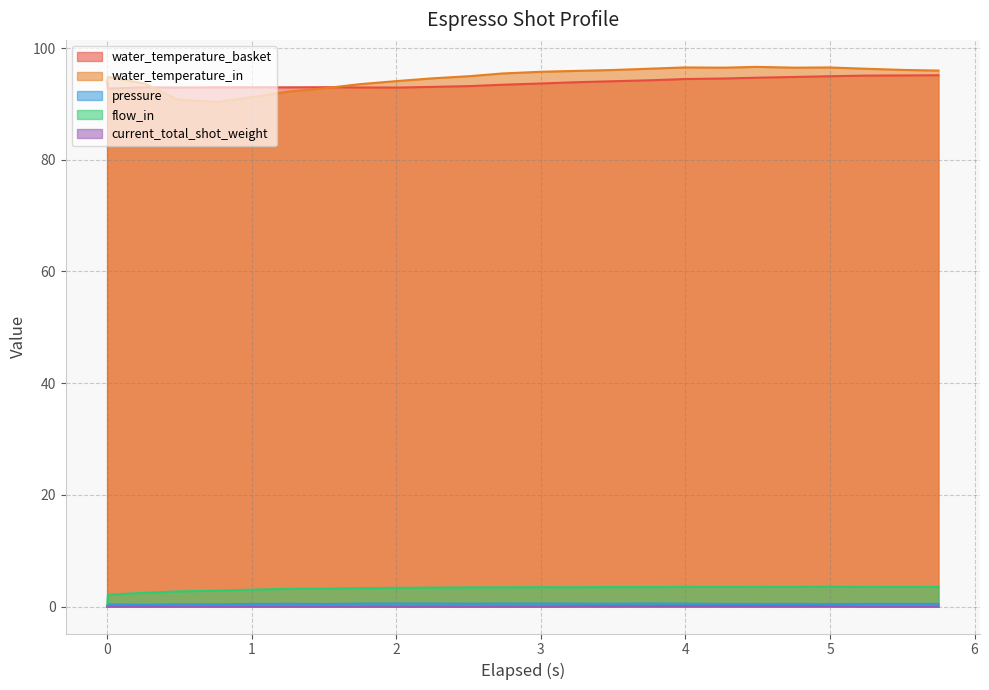

True or false: current_total_shot_weight has more than 0 interior local peaks.

False